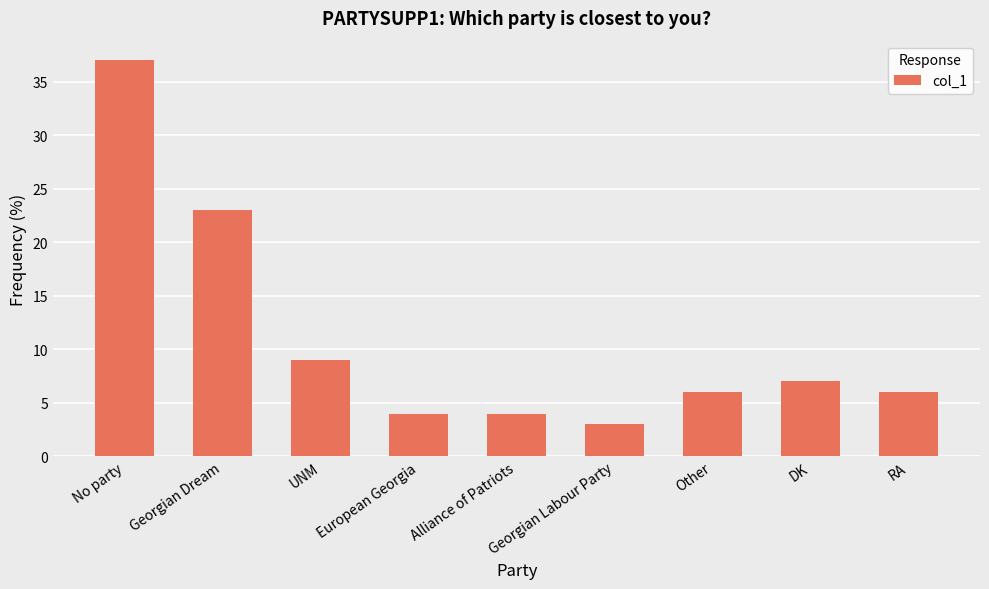

What is the change in value from European Georgia to DK?

+3